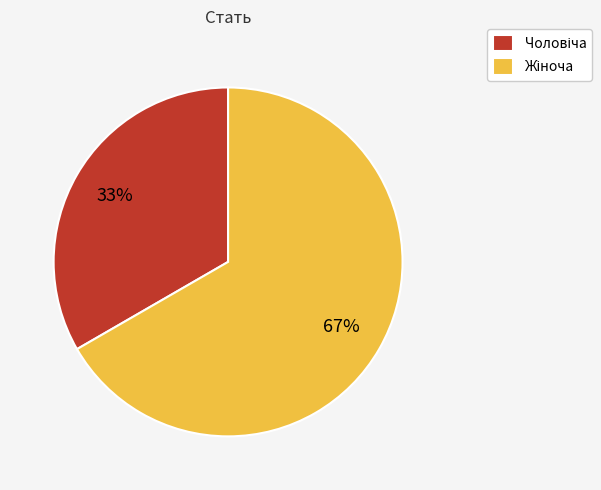

Is there any slice that represents more than half of the pie?

Yes